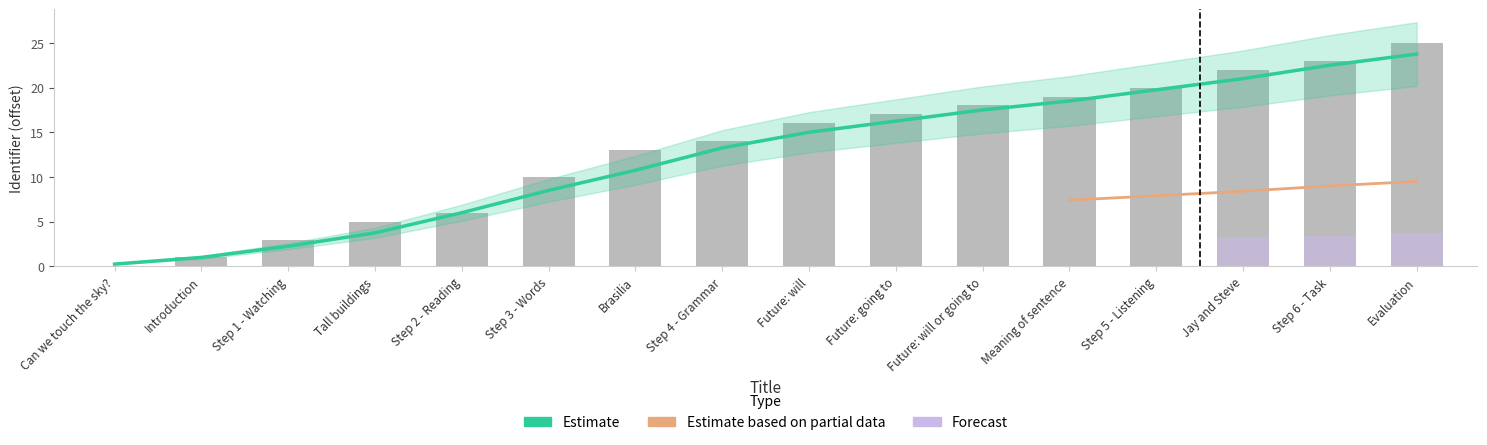

The chart shows a value of 1 at Introduction. True or false?

True